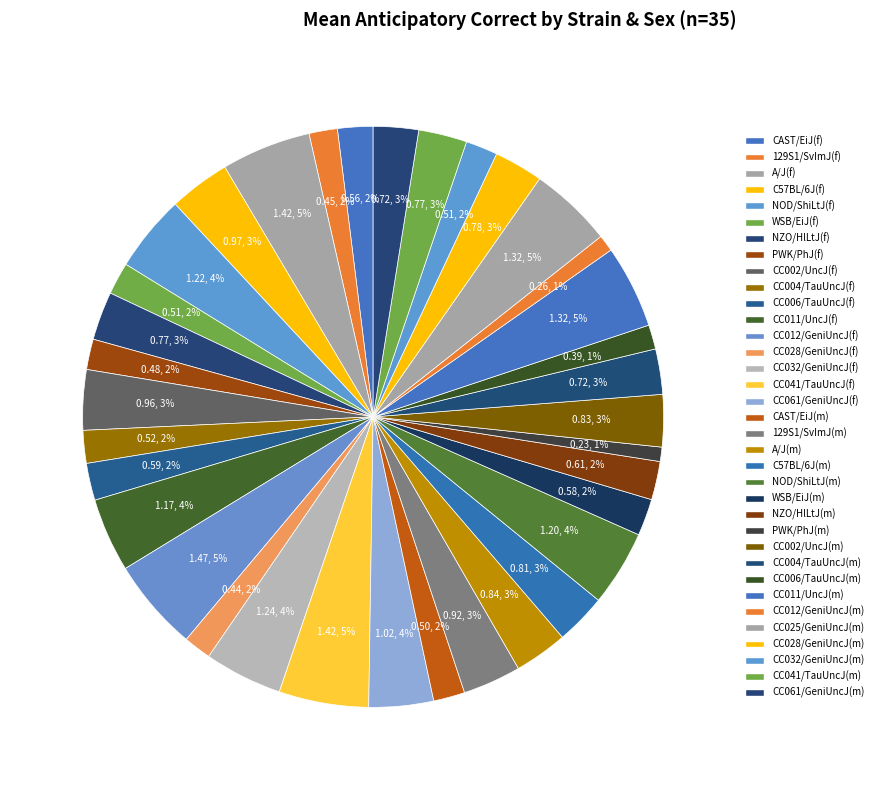

Does CC025/GeniUncJ(m) account for over 50% of the chart?

No